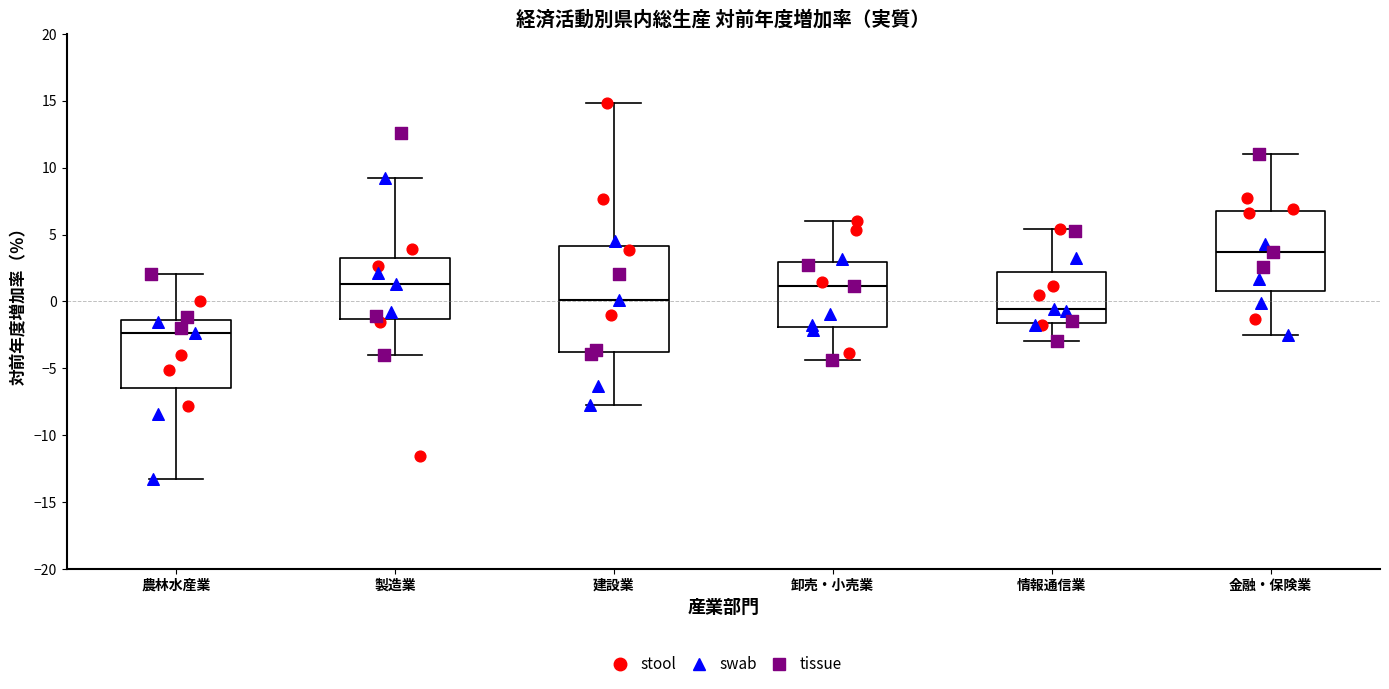

Reading left to right, read every box against the y-axis: the position of its median line, the range the box covers, and the ends of its whiskers. The values are not printed on the chart, so give them approximately, as read against the axis.

農林水産業: median -2.5, box -6.5 to -1.5, whiskers -13.5 to 2.0
製造業: median 1.5, box -1.5 to 3.5, whiskers -4.0 to 9.0
建設業: median 0.0, box -4.0 to 4.0, whiskers -8.0 to 15.0
卸売・小売業: median 1.0, box -2.0 to 3.0, whiskers -4.5 to 6.0
情報通信業: median -0.5, box -1.5 to 2.0, whiskers -3.0 to 5.5
金融・保険業: median 3.5, box 1.0 to 7.0, whiskers -2.5 to 11.0